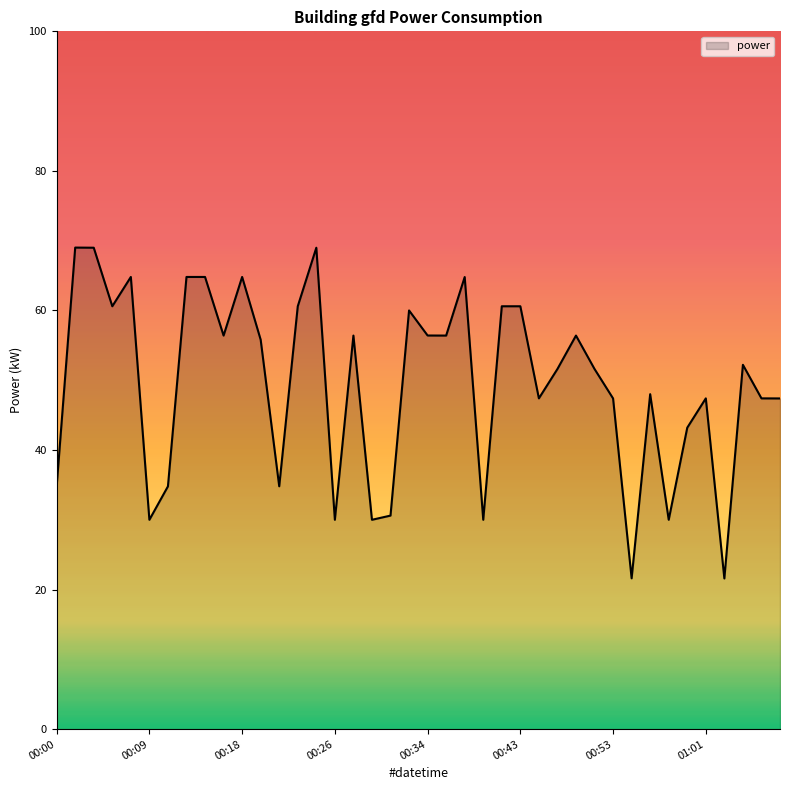

What is the smallest value displayed?

21.6